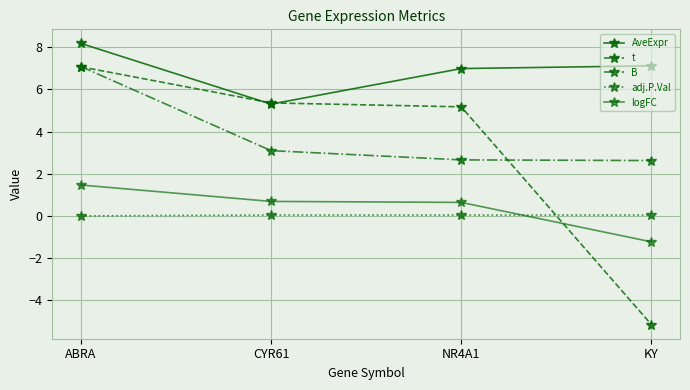

Reading right to left, what are all the values shown in this chart?

AveExpr: 7.1	7.0	5.3	8.2
t: -5.2	5.2	5.4	7.1
B: 2.6	2.7	3.1	7.1
adj.P.Val: 0.0	0.0	0.0	0.0
logFC: -1.2	0.6	0.7	1.5